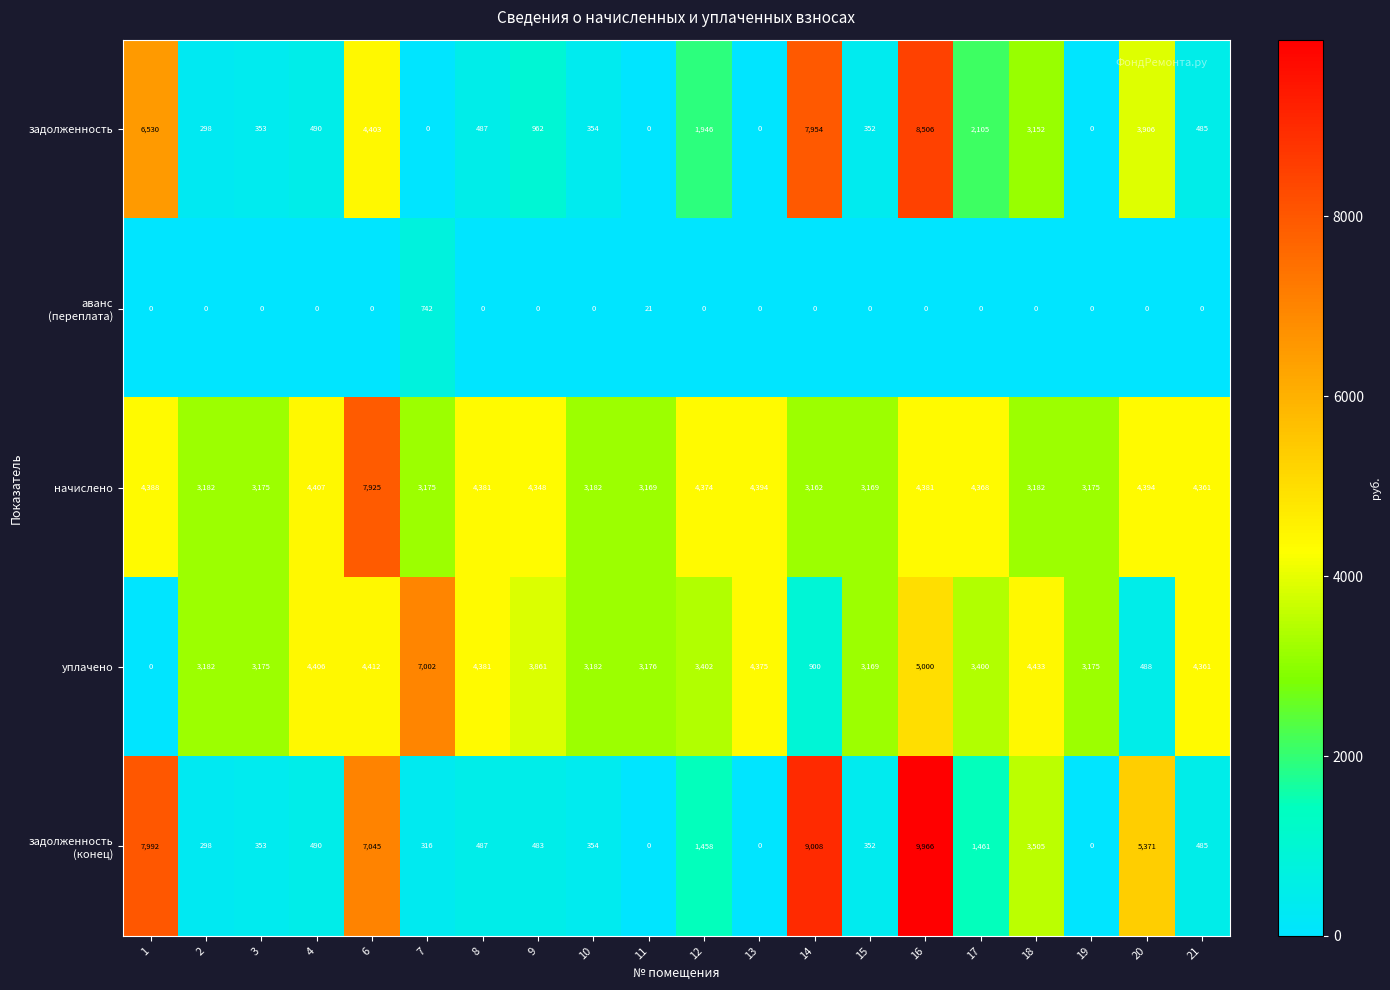

At which label does задолженность reach its peak?

16